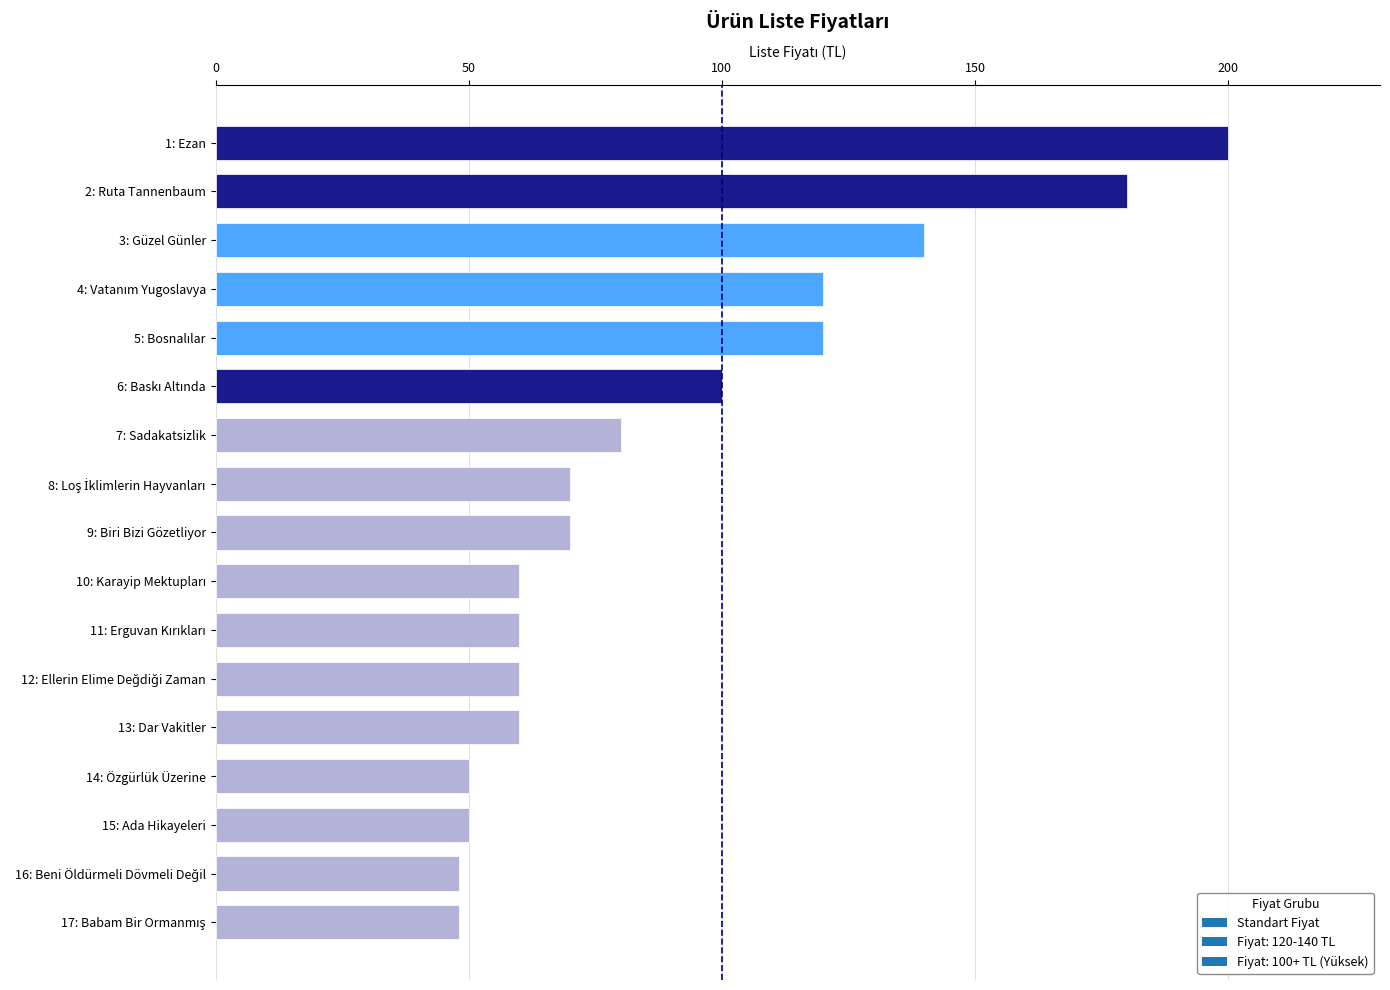

Count the number of data series in this chart.

1